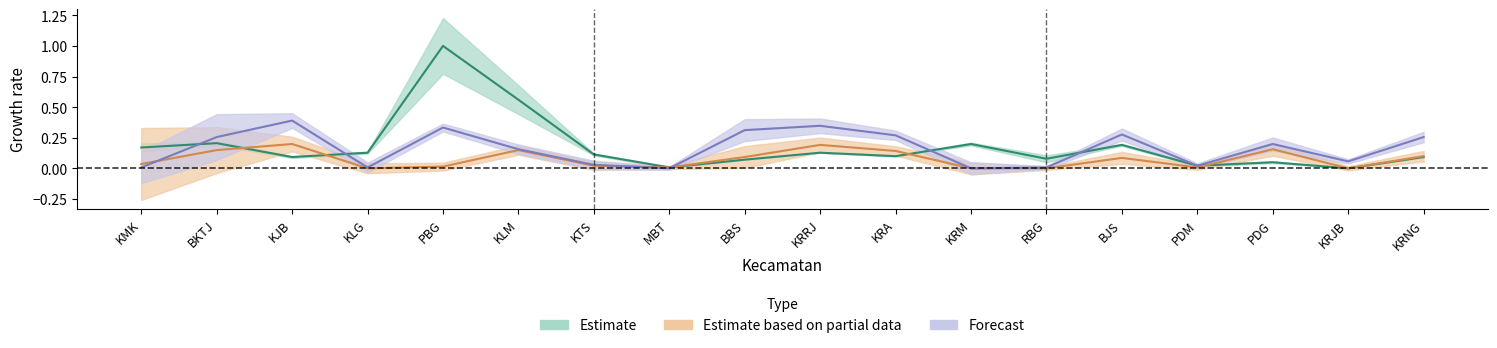

What is the total value across all series at BBS?

0.5